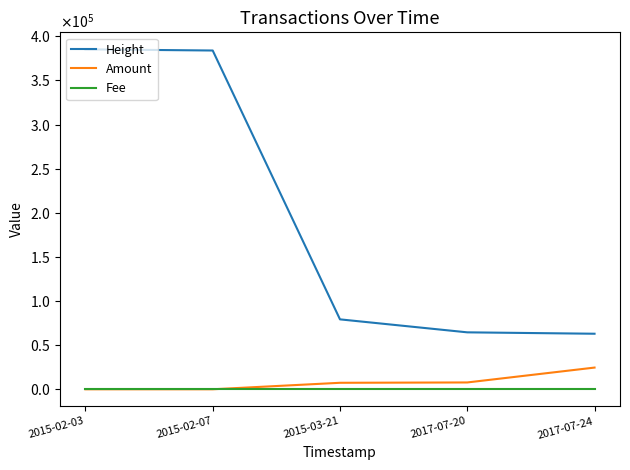

What are all the series names shown in the legend?

Height, Amount, Fee